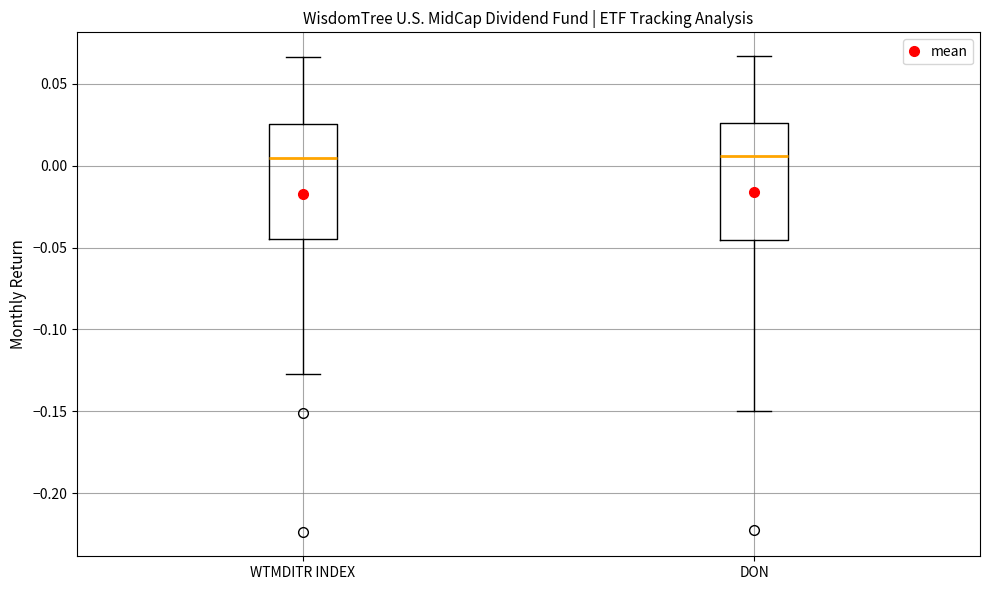

Where does the median line of the box for WTMDITR INDEX sit on the y-axis? The values are not printed on the chart, so give them approximately, as read against the axis.

0.005